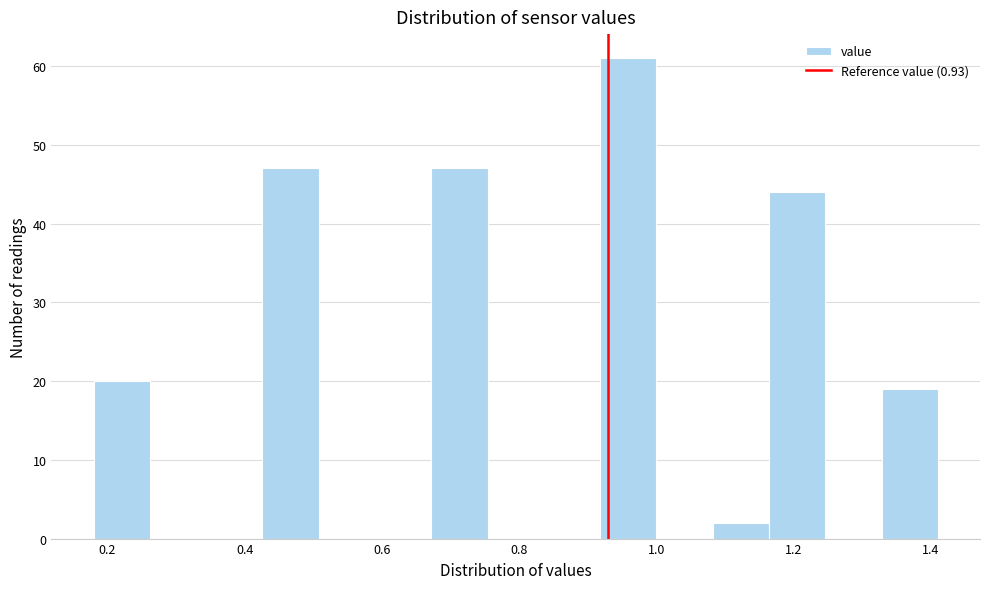

What is the height of the bar covering 1.164 to 1.246 on the x-axis? Neither the bar edges nor the heights are printed on the chart, so give them approximately, as read against the axes.

44